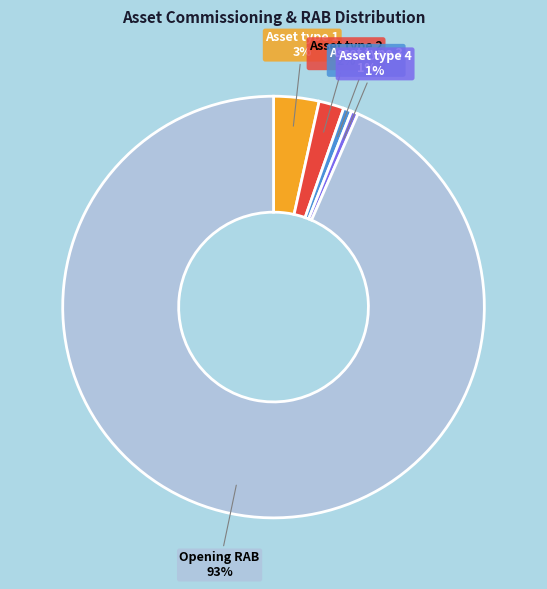

The Opening RAB slice represents 93% of the pie. True or false?

True